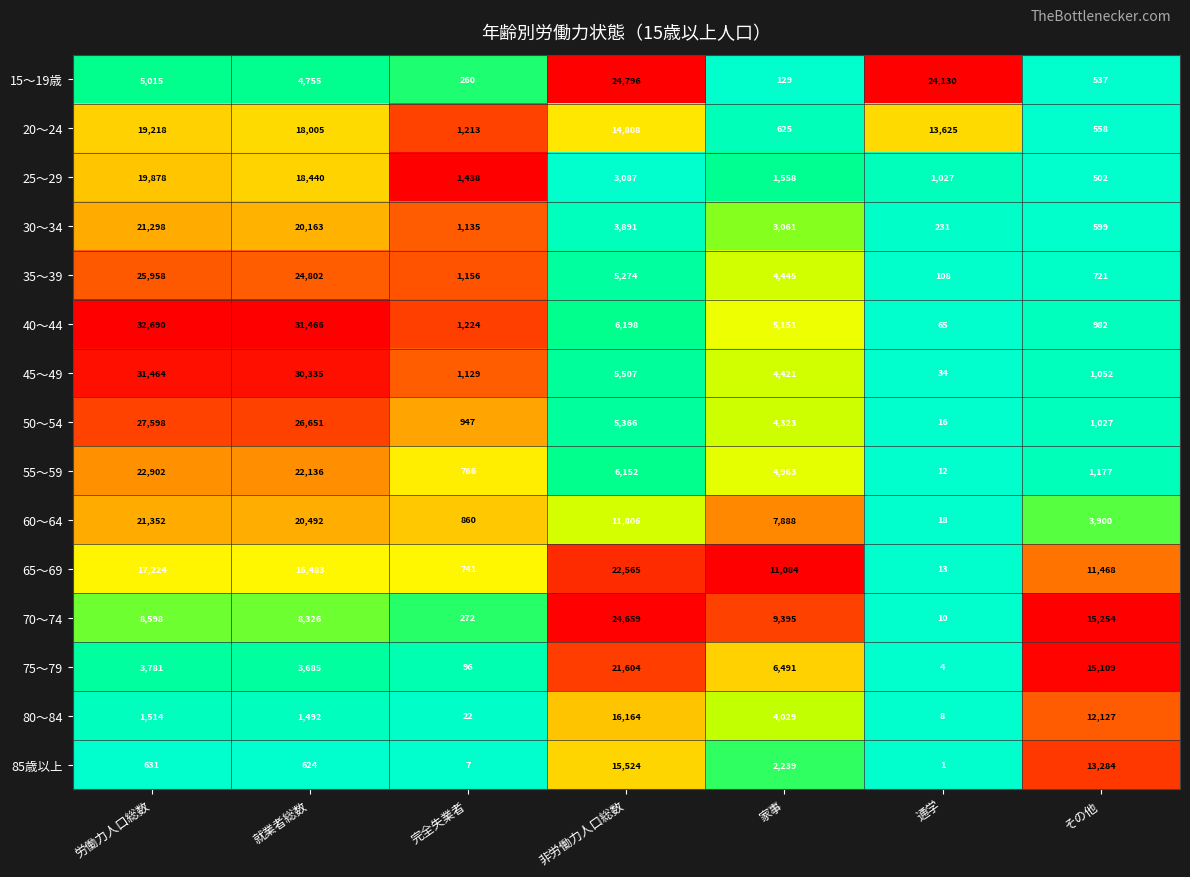

Which category has the highest value across all series?

労働力人口総数